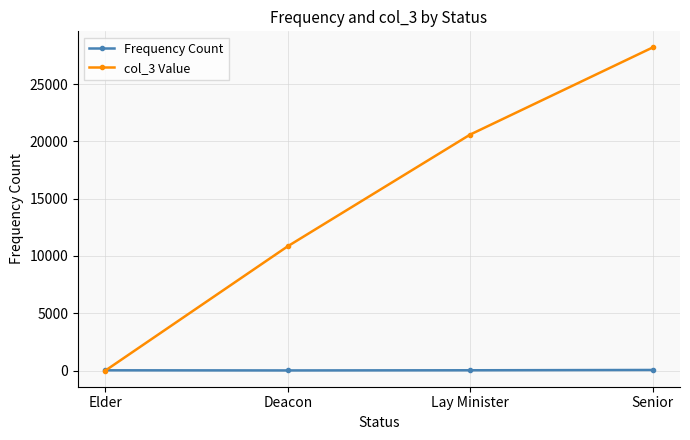

Rank the series by their maximum value, from lowest to highest.

Frequency Count, col_3 Value